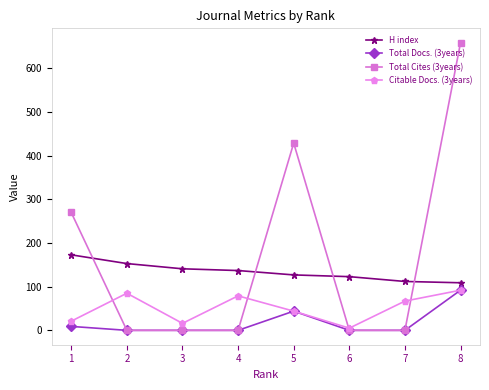

Does the chart have visible grid lines?

No